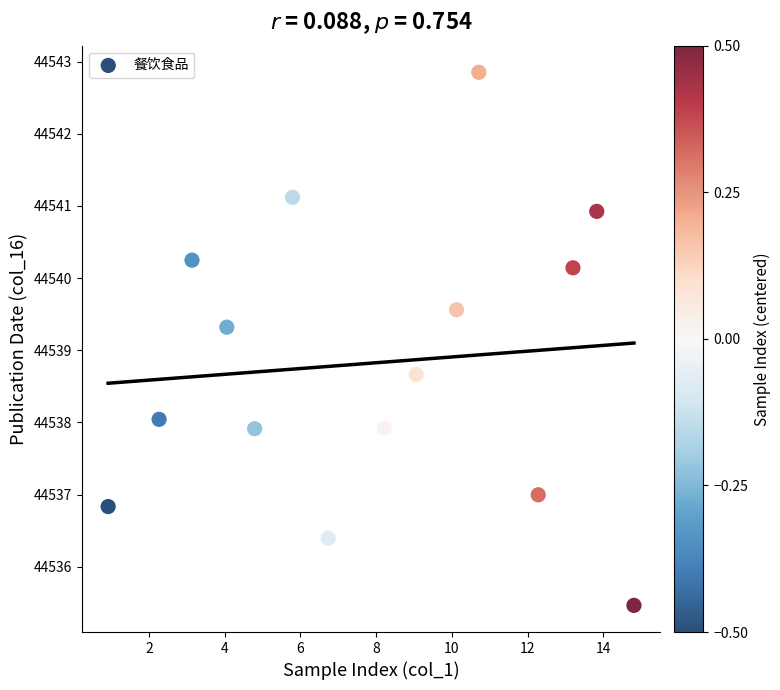

What is the range of Y values (max minus min)?

7.4